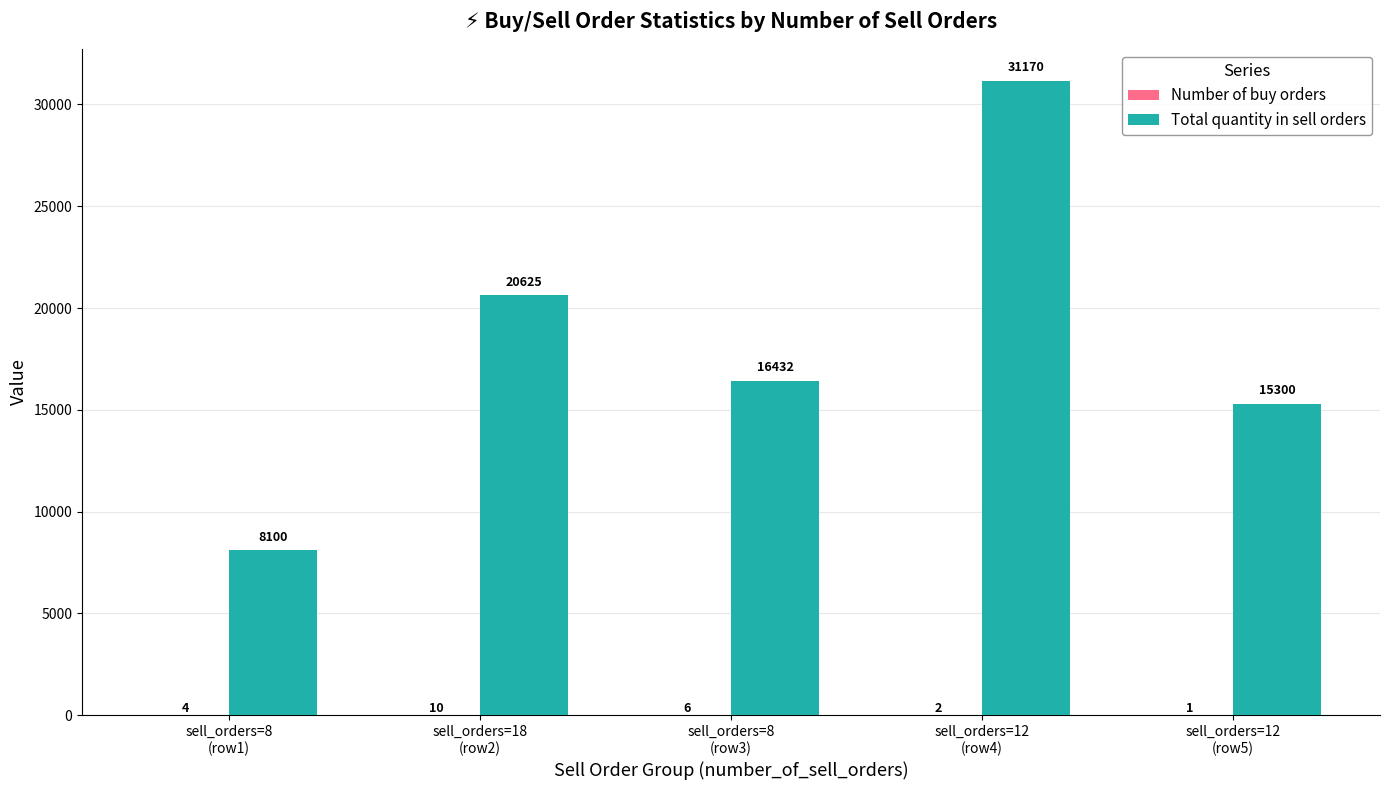

Which series has the largest total across all categories?

Total quantity in sell orders